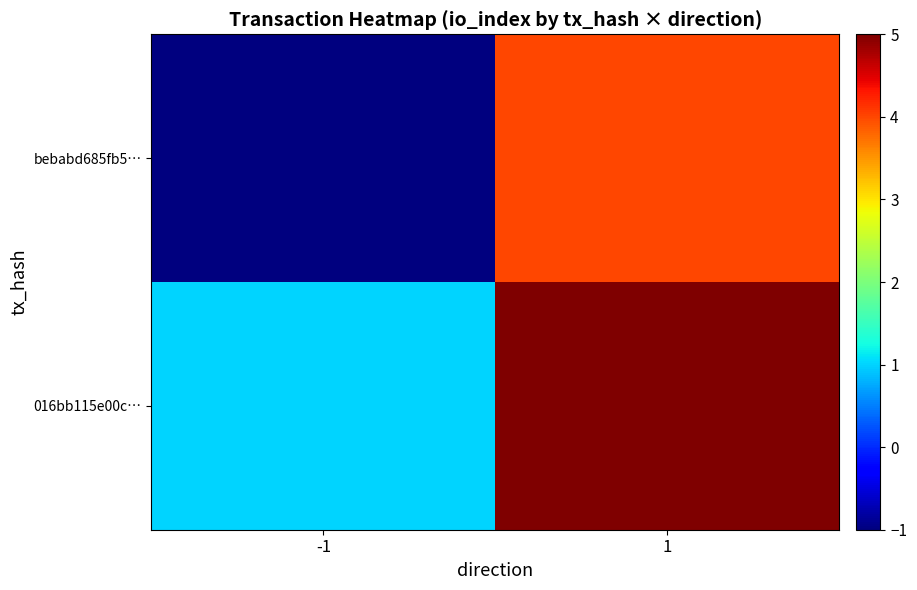

Rank the series by their average value, from lowest to highest.

bebabd685fb5…, 016bb115e00c…